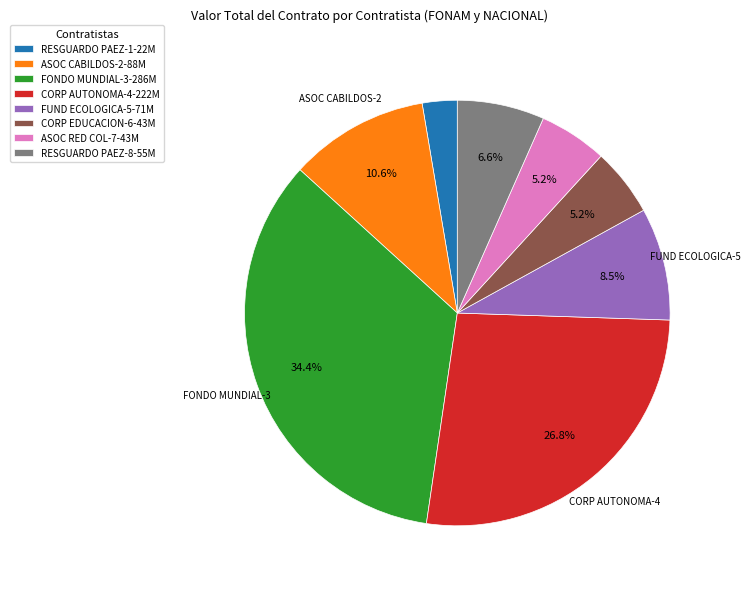

How many segments does this pie chart have?

8